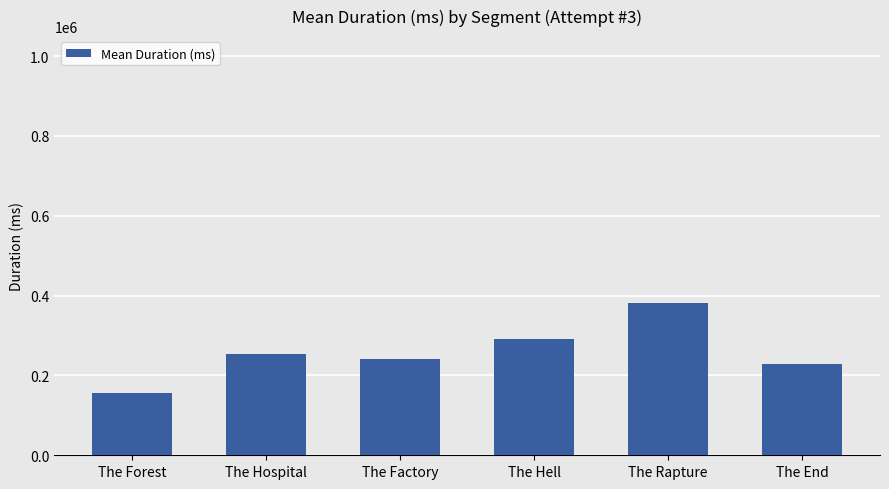

What is the sum of all values?

1549161